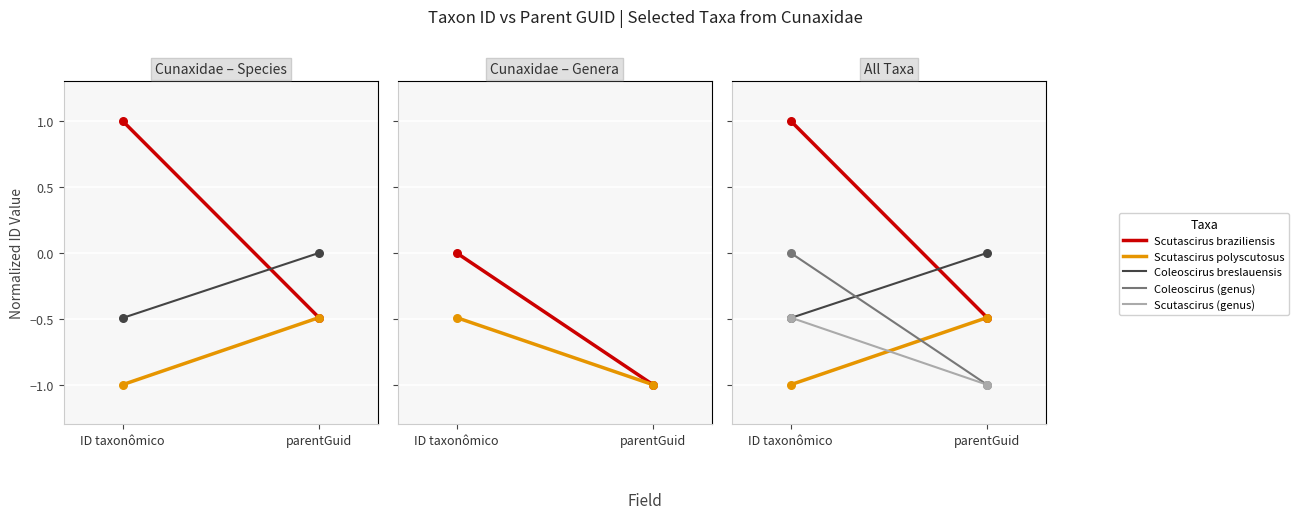

Which series has the largest total across all categories?

Scutascirus braziliensis